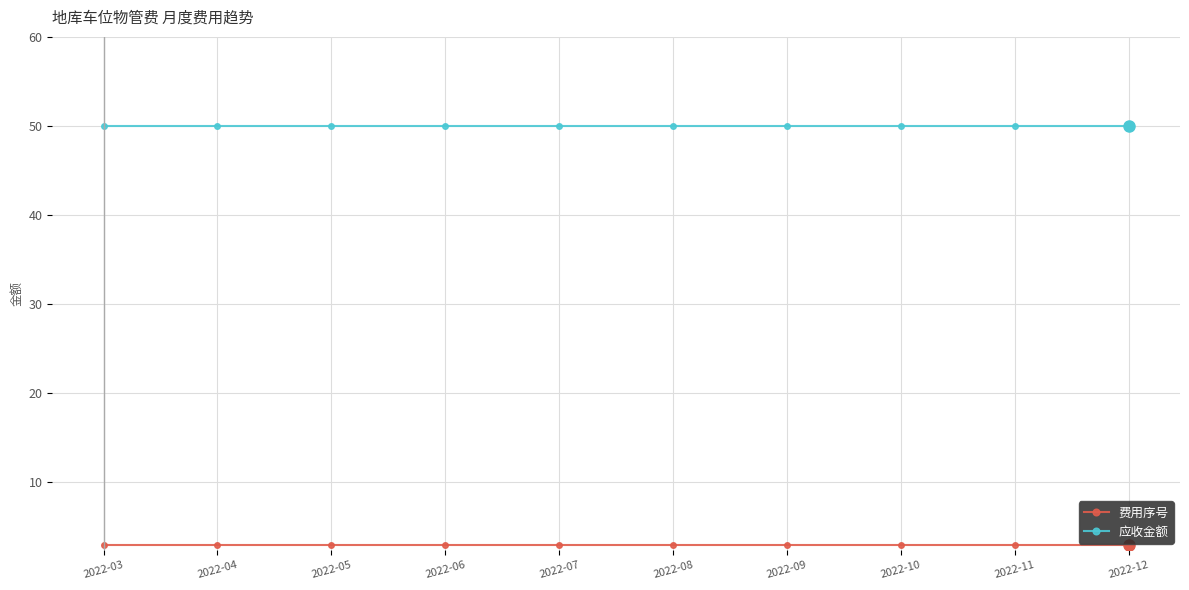

Does the chart display data point markers on the line(s)?

Yes